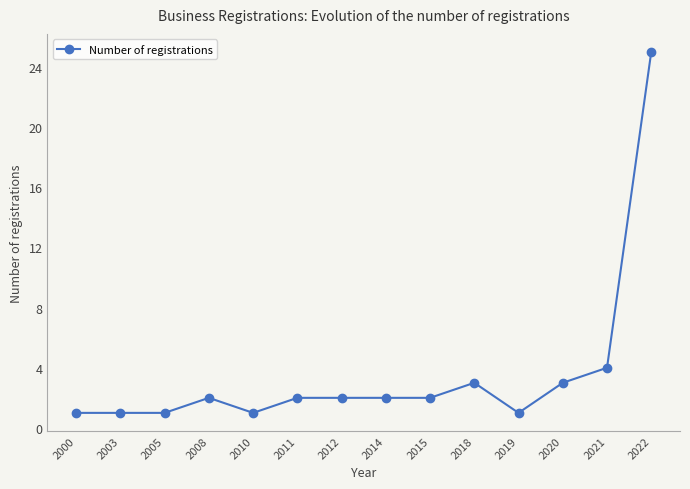

What is the maximum value shown in the chart?

25